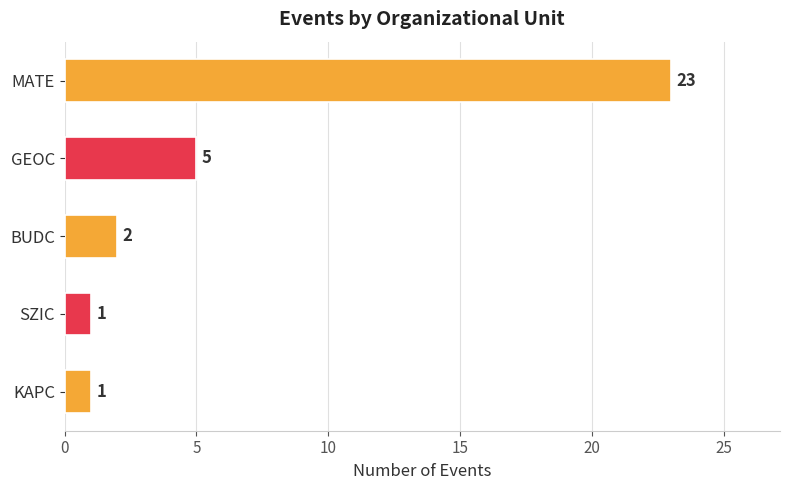

What is the greatest value displayed?

23